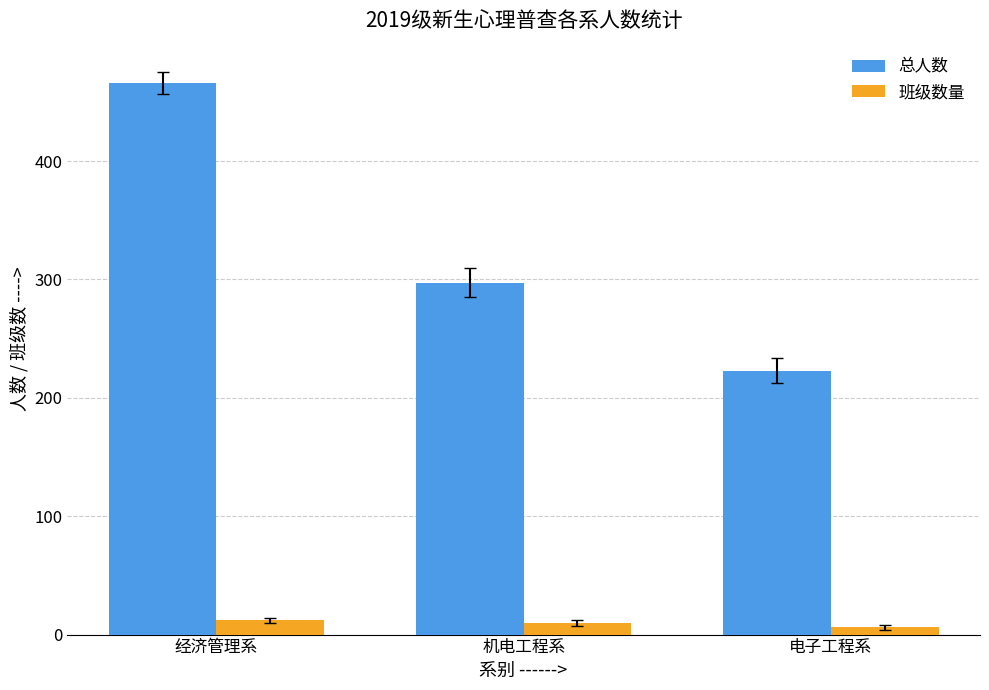

Is the value of 班级数量 at 经济管理系 greater than the value of 总人数 at 经济管理系?

No